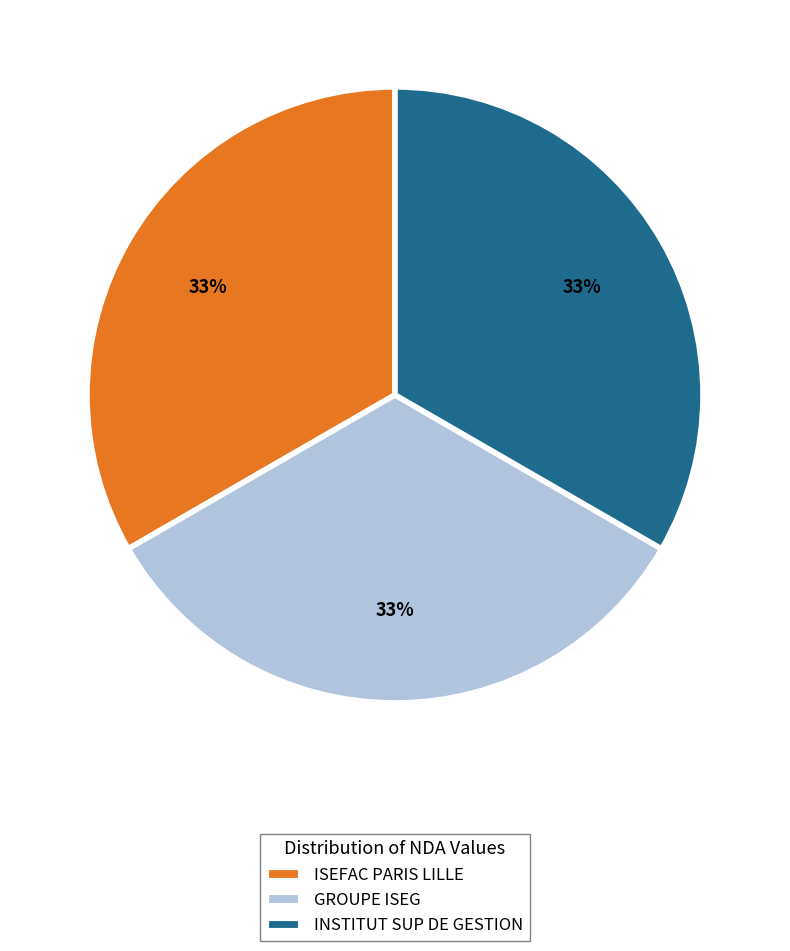

True or false: INSTITUT SUP DE GESTION accounts for 33% of the total.

True